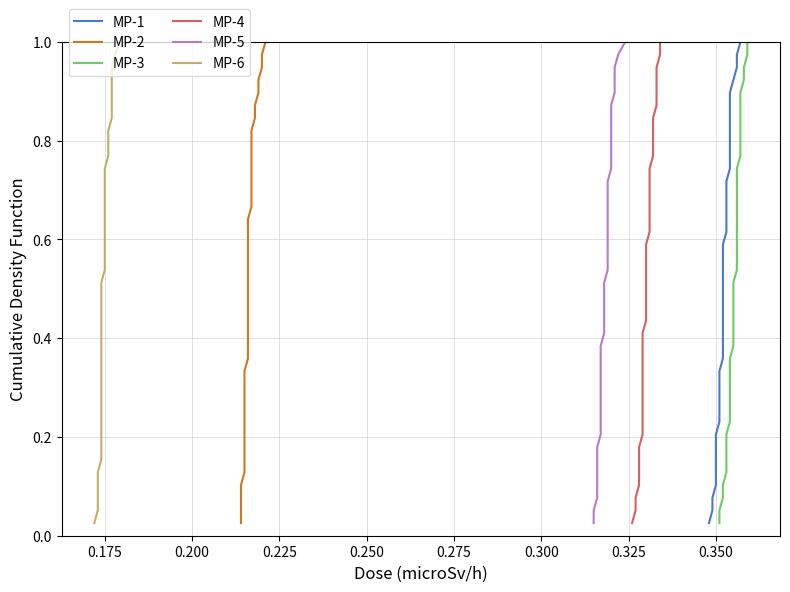

True or false: MP-3 has more than 0 points higher than both neighbors.

False